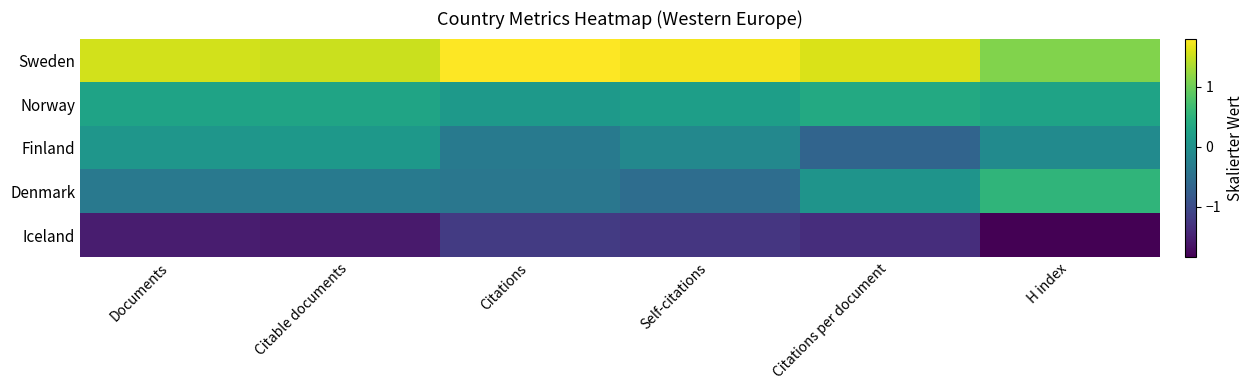

At how many categories does at least one series exceed 0?

6